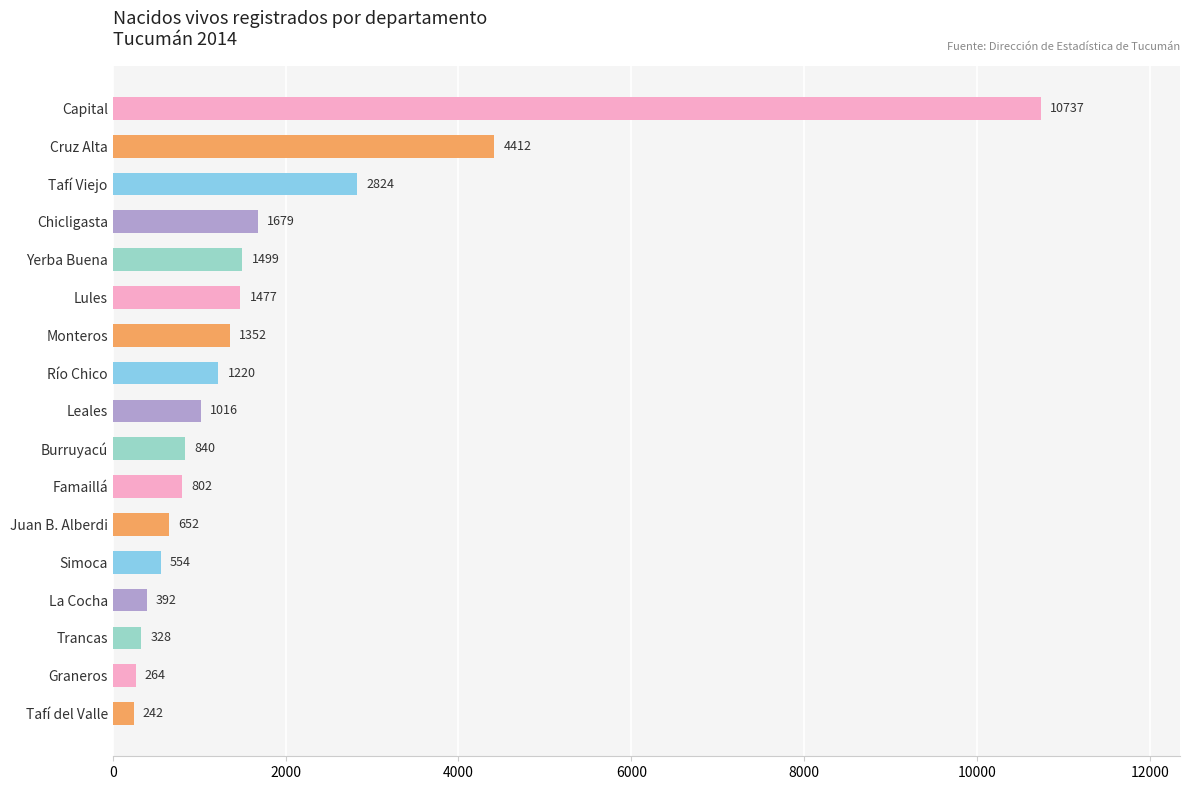

What is the minimum value shown in the chart?

242